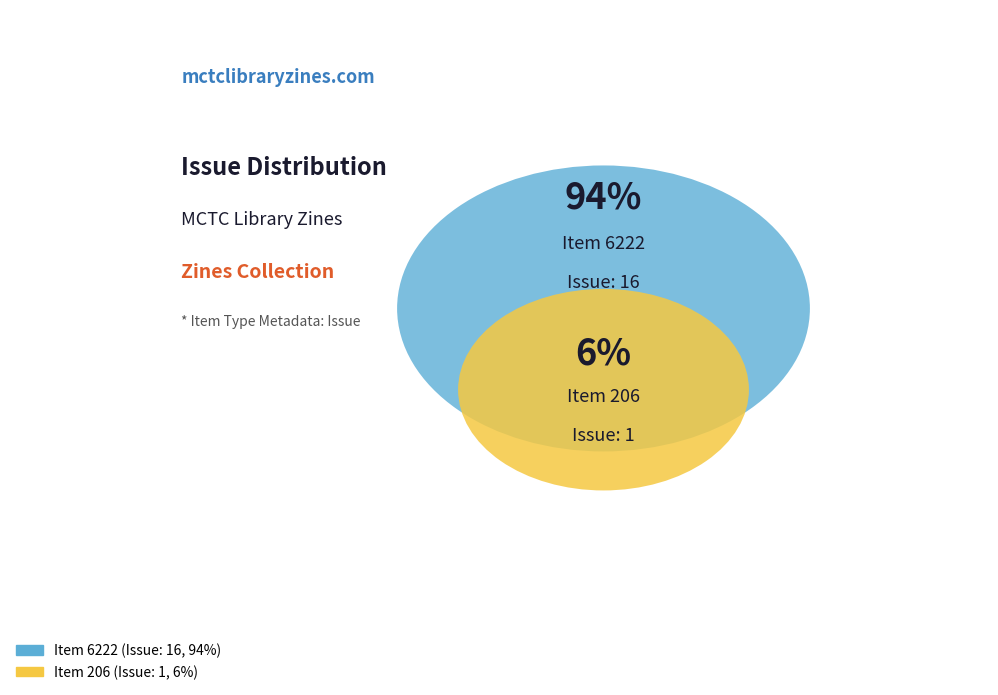

What percentage do 206 and 6222 together represent?

100.0%